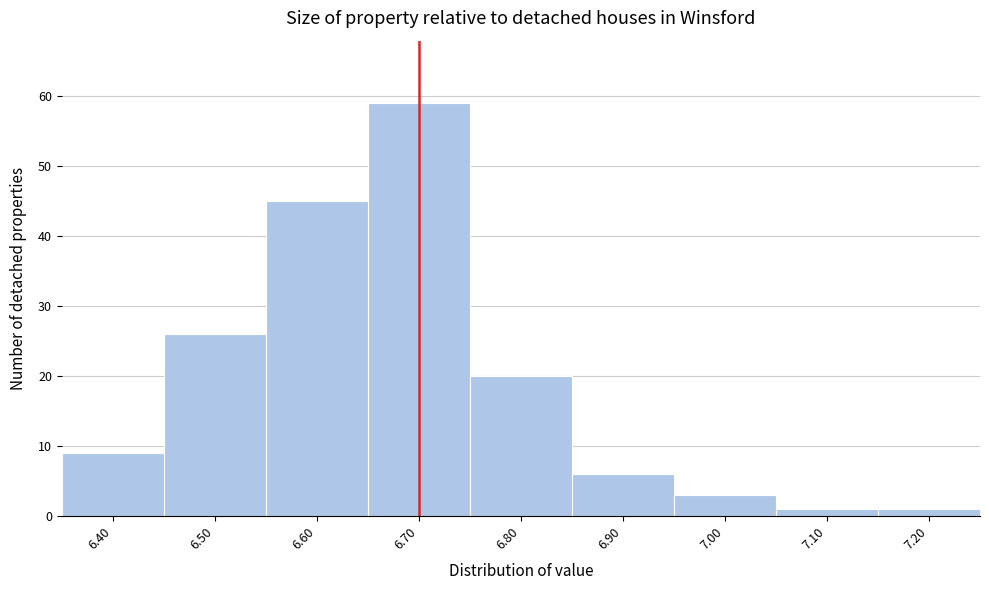

How tall is the bar that spans 7.05 to 7.15 on the x-axis? The values are not printed on the chart, so give them approximately, as read against the axis.

1